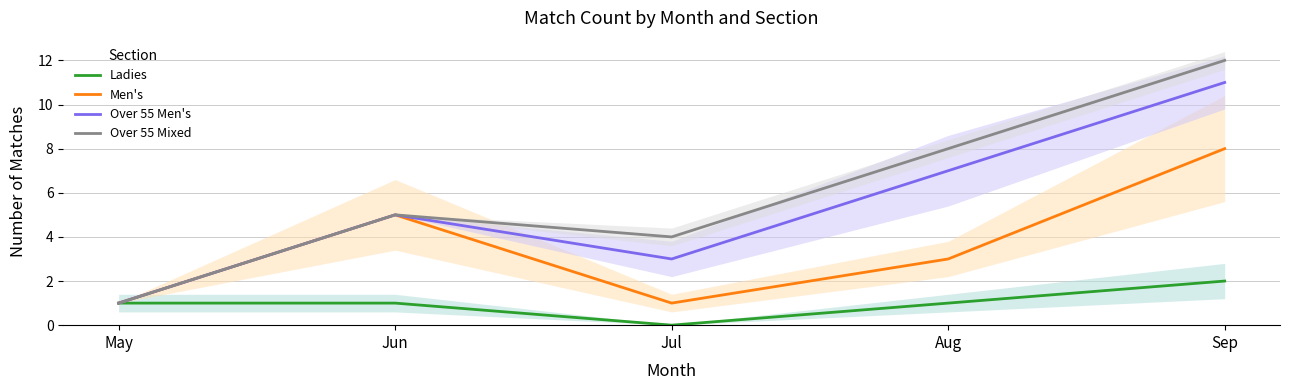

True or false: Ladies and Over 55 Men's intersect in this chart.

False